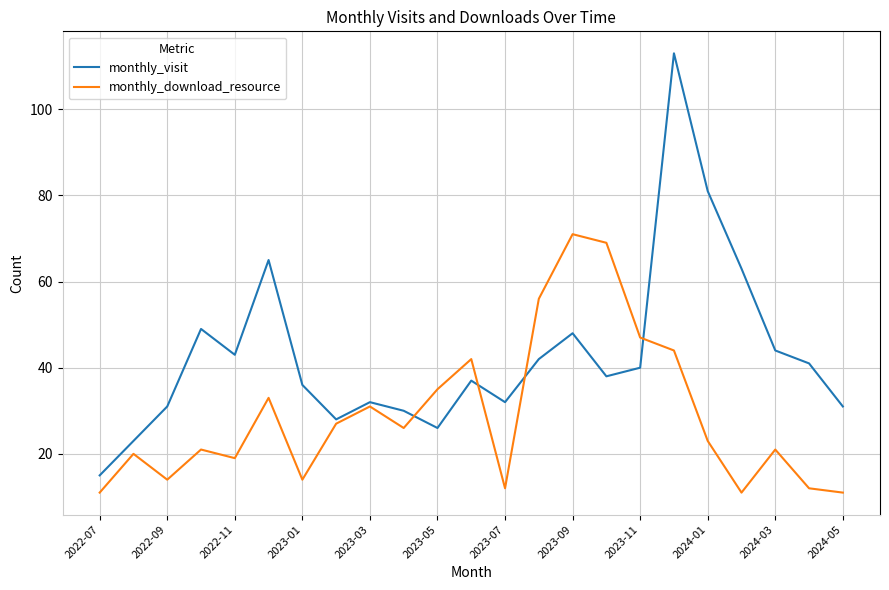

Reading right to left, what are all the values shown in this chart?

monthly_visit: 31	41	44	63	81	113	40	38	48	42	32	37	26	30	32	28	36	65	43	49	31	23	15
monthly_download_resource: 11	12	21	11	23	44	47	69	71	56	12	42	35	26	31	27	14	33	19	21	14	20	11